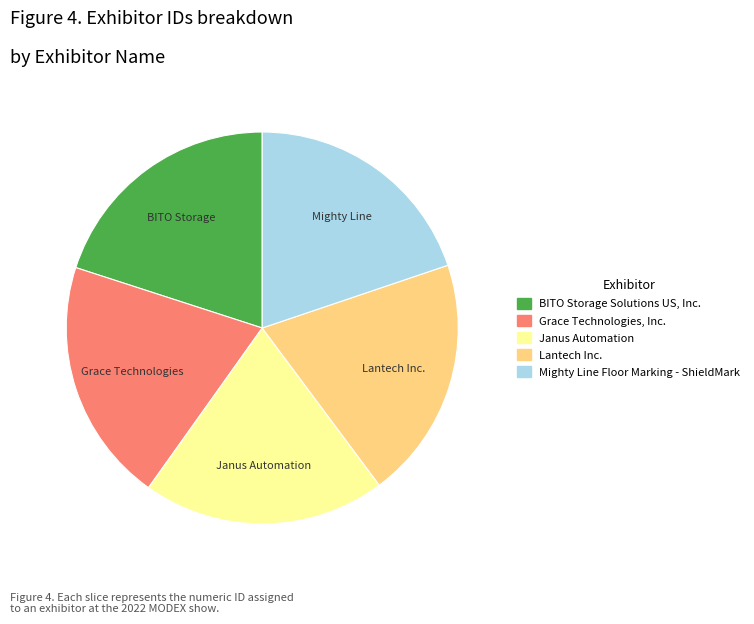

Is Janus Automation the majority of the pie?

No